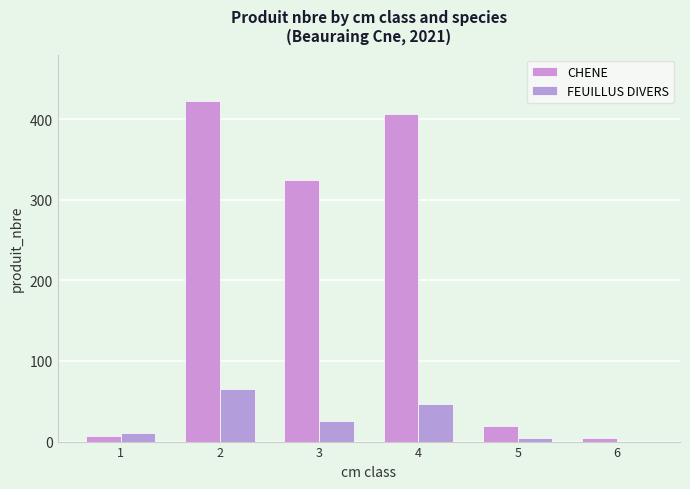

Between 1 and 6, which series saw the biggest shift?

FEUILLUS DIVERS